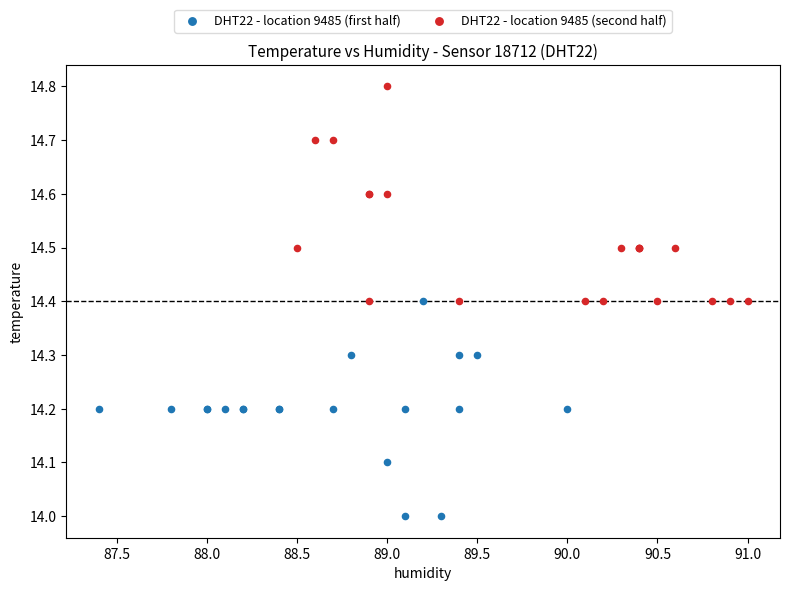

Which series reaches the minimum Y coordinate?

DHT22 - location 9485 (first half)